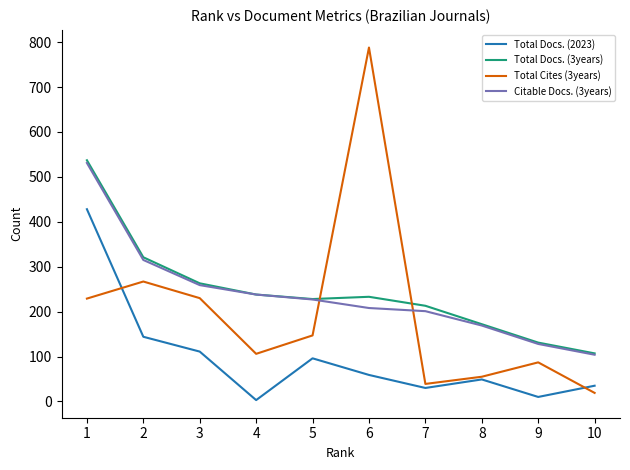

What are all the series names shown in the legend?

Total Docs. (2023), Total Docs. (3years), Total Cites (3years), Citable Docs. (3years)